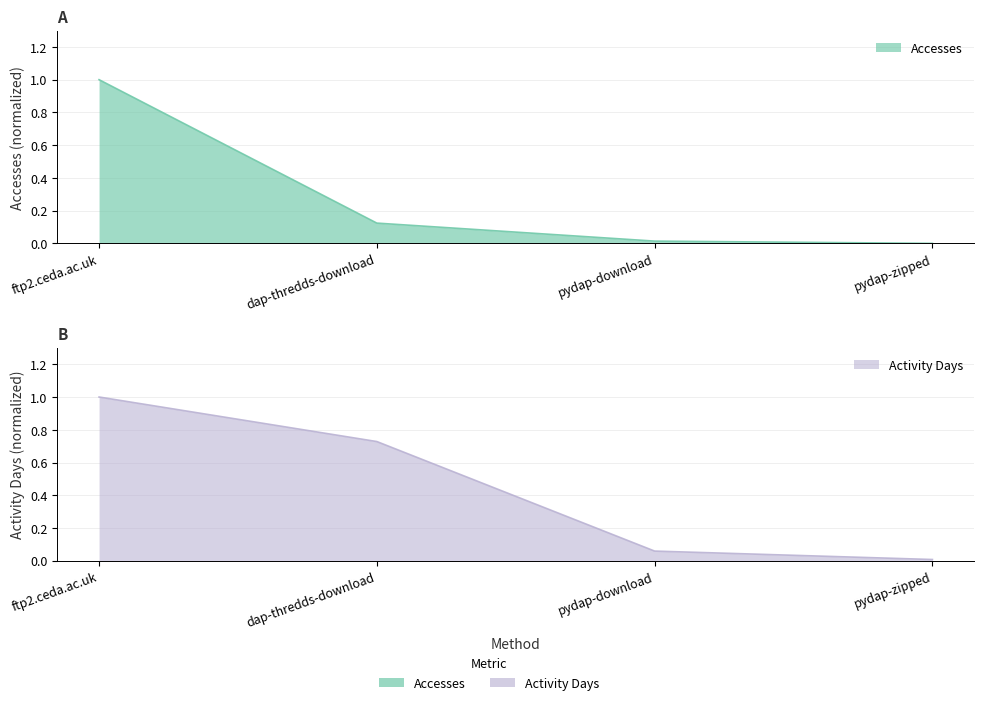

What is the value of the Activity Days point at the 3rd from the left?

0.1